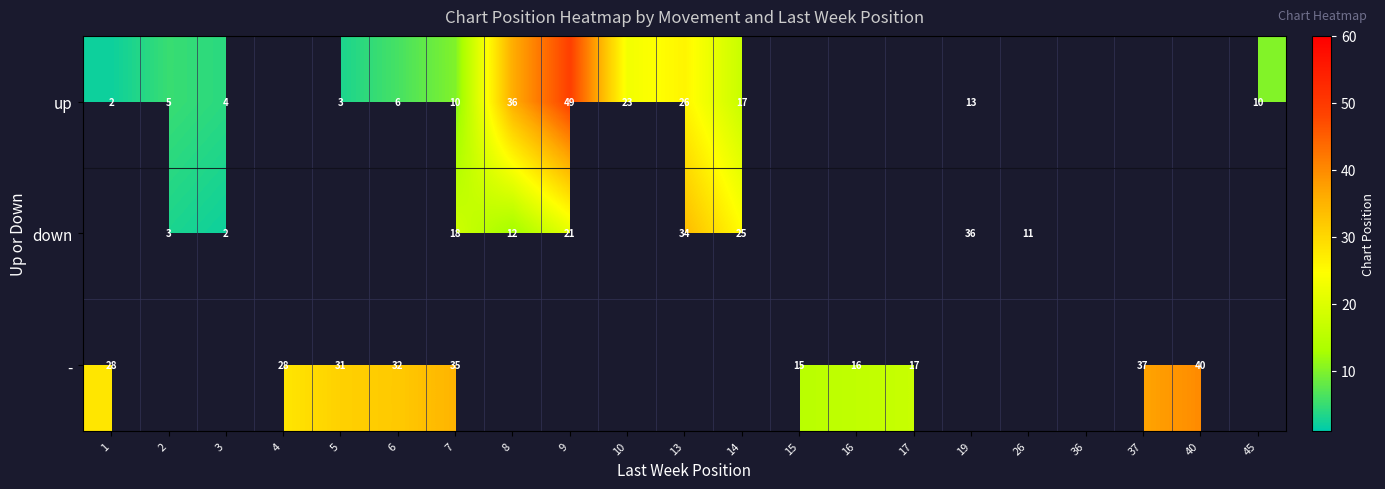

Is the value of - at 6 greater than the value of down at 7?

Yes